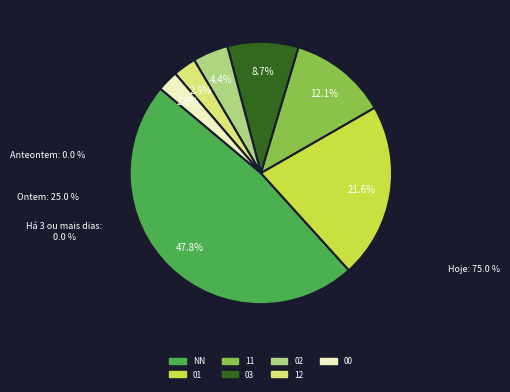

To the nearest percent, what is the combined percentage of 11 and 02?

16%